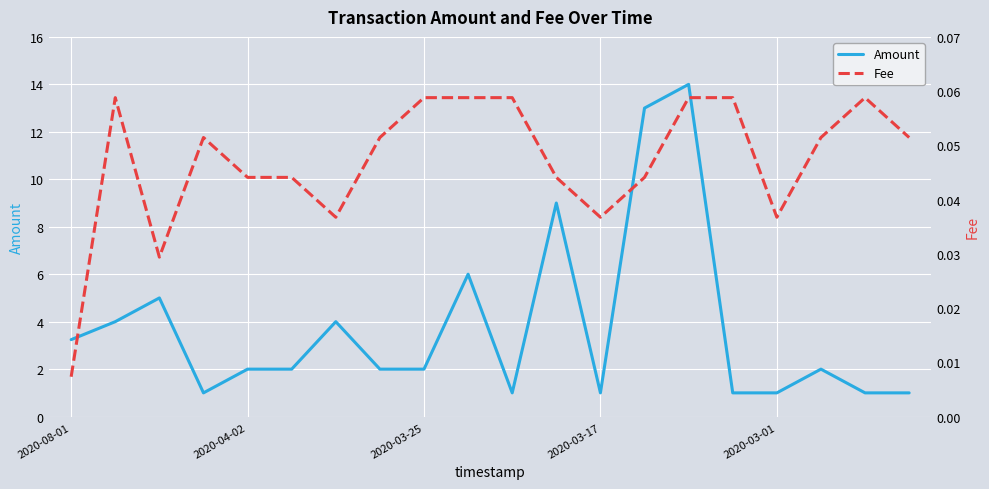

True or false: Amount and Fee cross at least once.

False